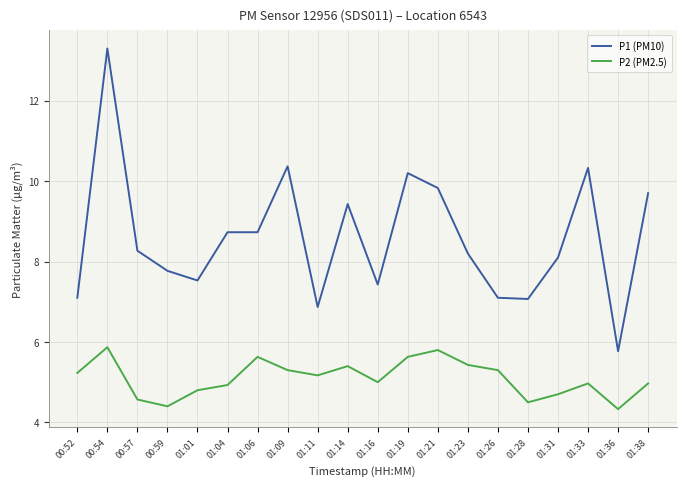

List the series in order of their overall mean, lowest first.

P2 (PM2.5), P1 (PM10)